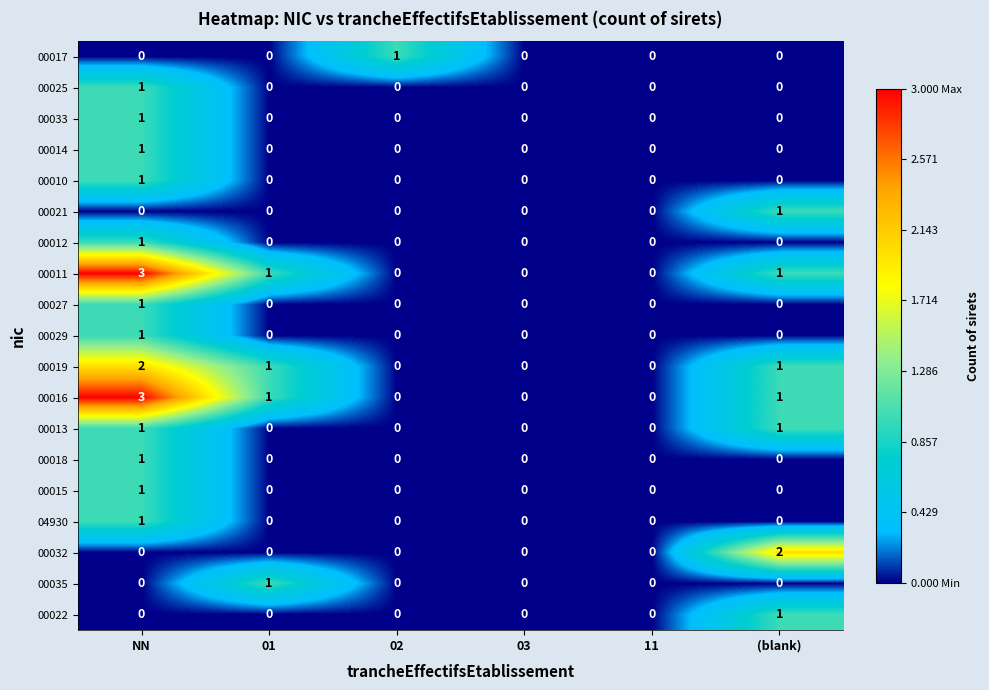

What is the difference between the highest and lowest values at (blank)?

2